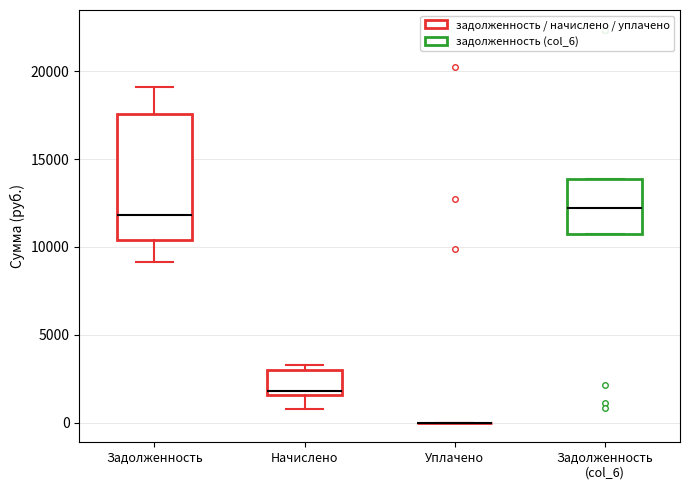

Reading left to right, read every box against the y-axis: the position of its median line, the range the box covers, and the ends of its whiskers. The values are not printed on the chart, so give them approximately, as read against the axis.

Задолженность: median 12000, box 10500 to 17500, whiskers 9000 to 19000
Начислено: median 2000, box 1500 to 3000, whiskers 1000 to 3500
Уплачено: box collapsed to a line at 0, whiskers 0 to 0
Задолженность (col_6): median 12000, box 10500 to 14000, whiskers 10500 to 14000